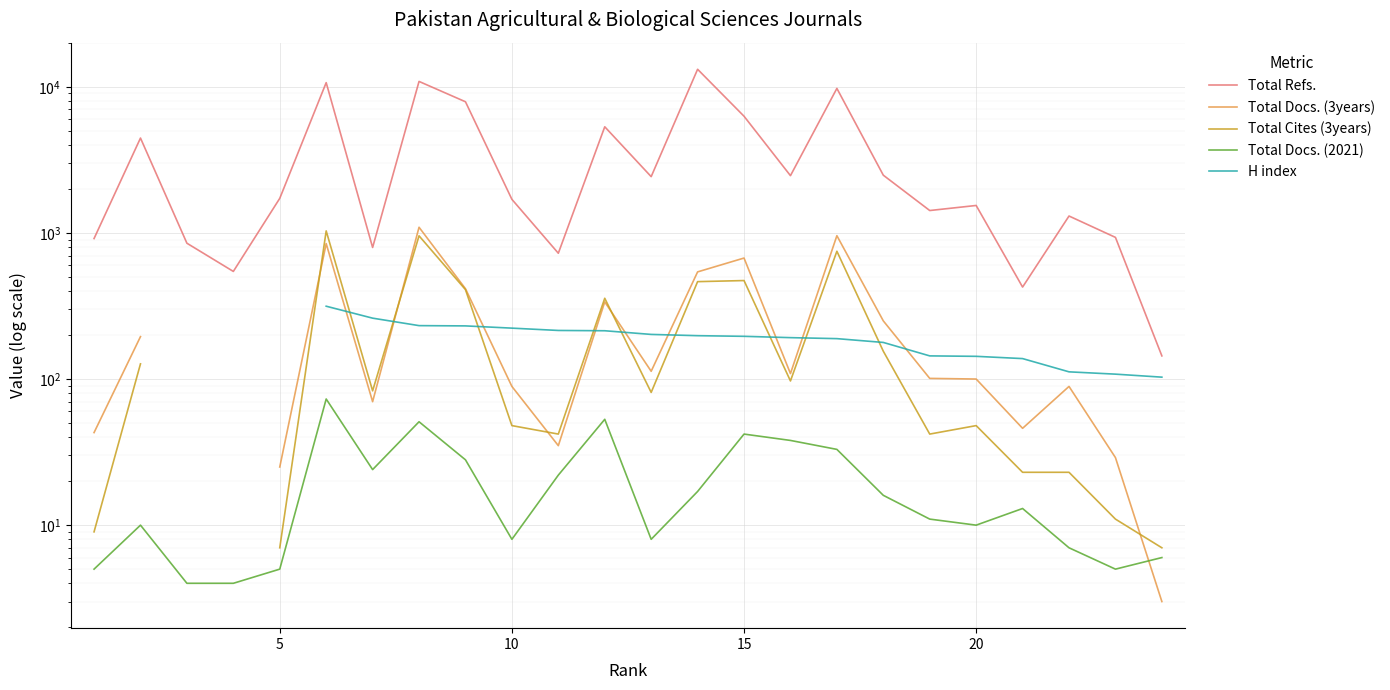

Rank the series by their average value, from highest to lowest.

Total Refs., Total Docs. (3years), Total Cites (3years), Total Docs. (2021), H index